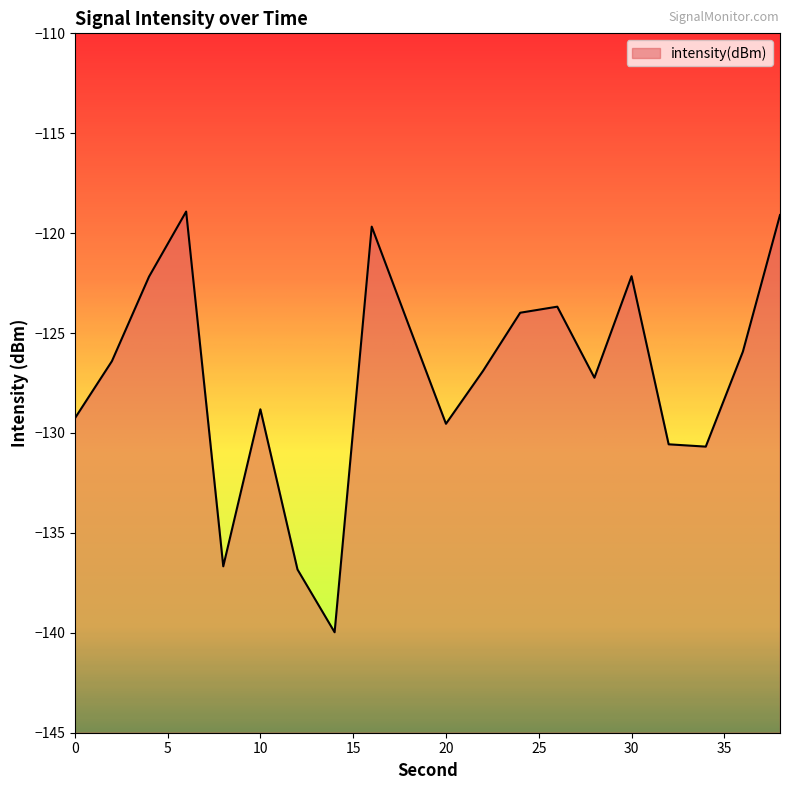

At which category does the data reach its first local valley?

8